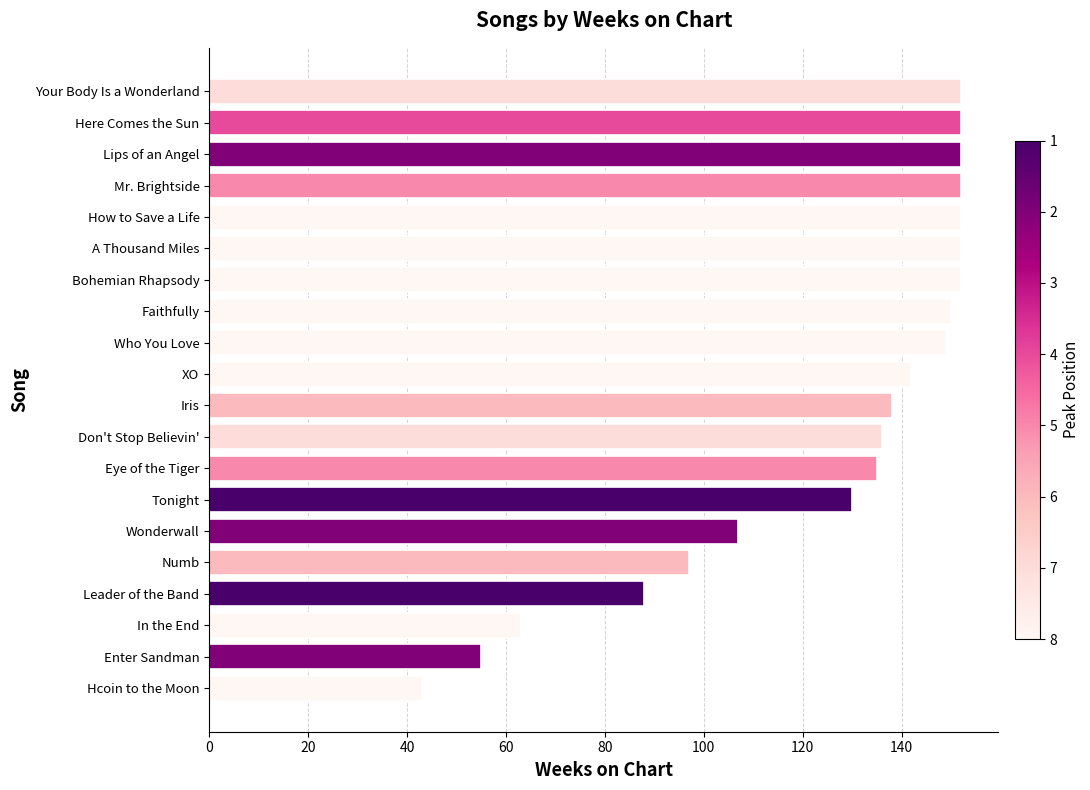

Where is the data nearest to the value 97?

Numb